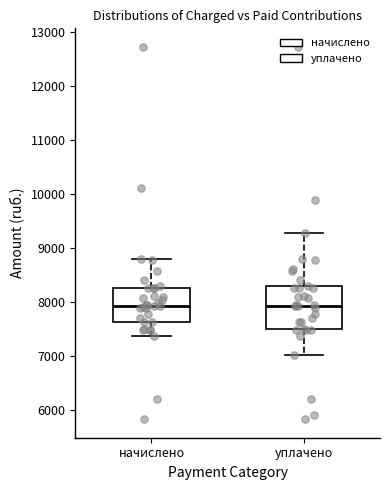

Where does the upper whisker of the box for уплачено end on the y-axis? The values are not printed on the chart, so give them approximately, as read against the axis.

9300